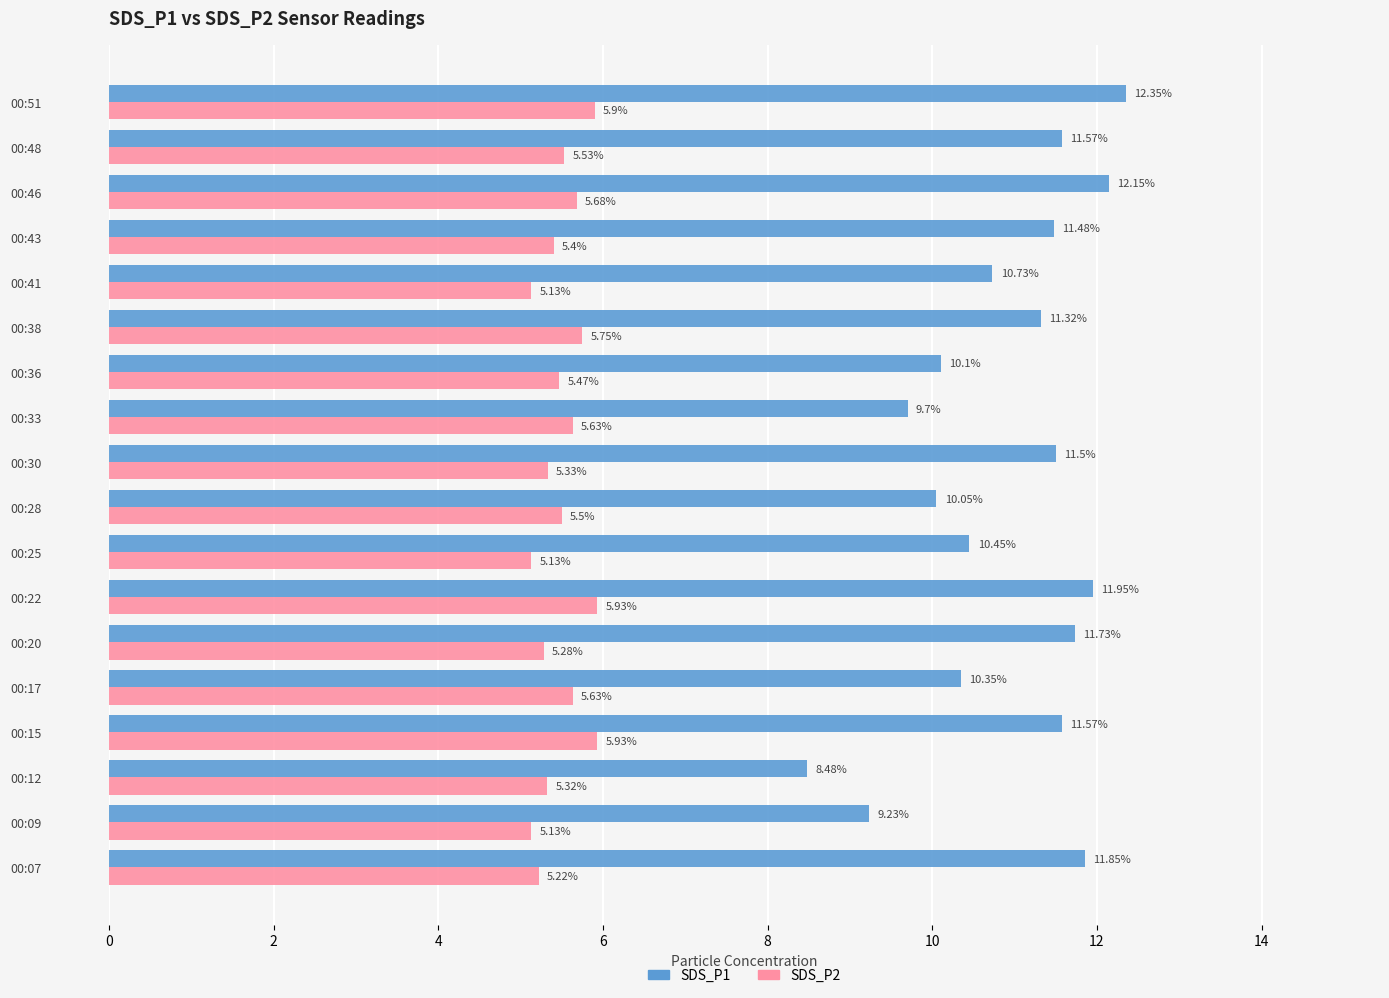

List the series in order of their peak value, lowest first.

SDS_P2, SDS_P1